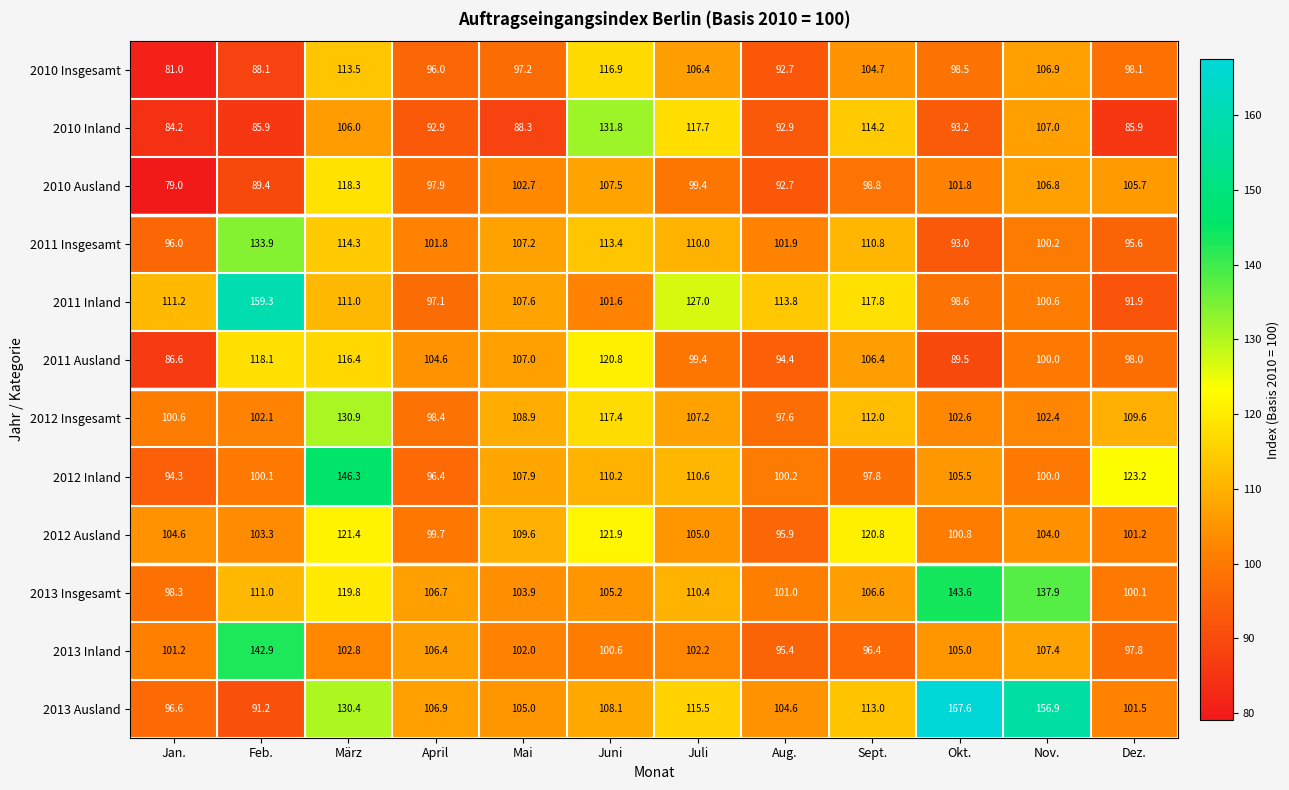

At which category does the chart reach its minimum across all series?

Jan.